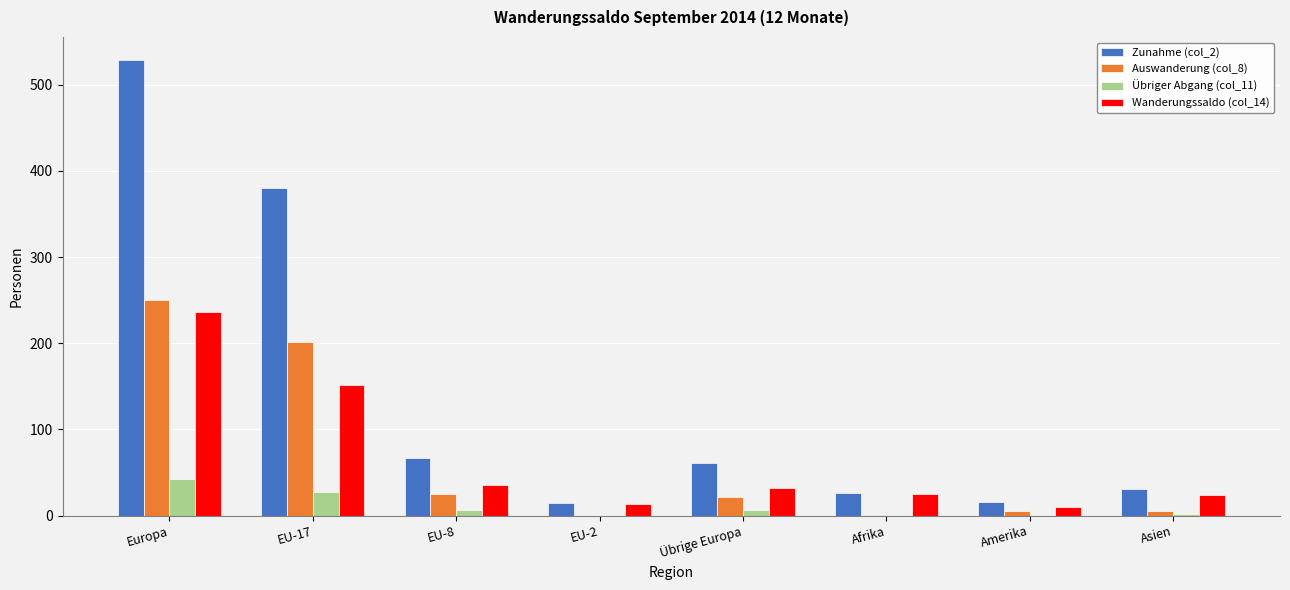

What are all the series names shown in the legend?

Zunahme (col_2), Auswanderung (col_8), Übriger Abgang (col_11), Wanderungssaldo (col_14)